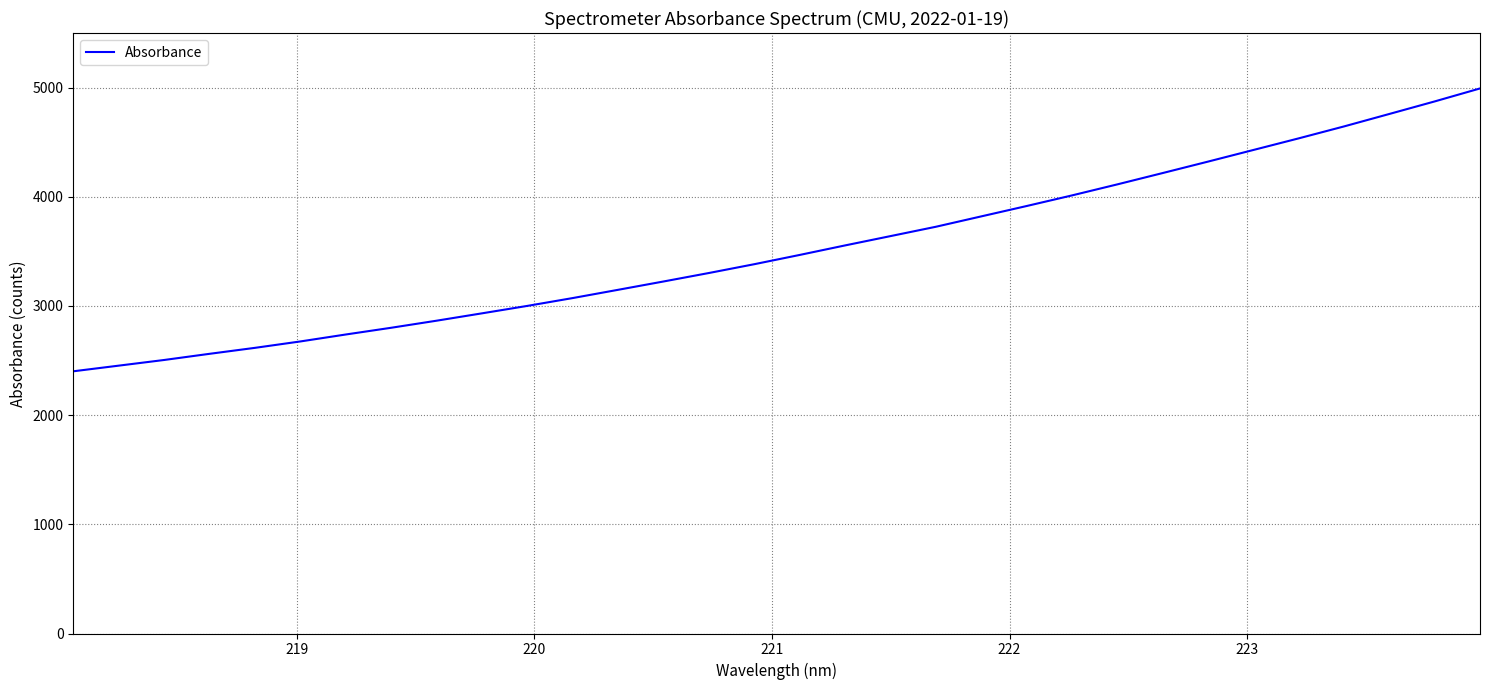

What is the greatest value displayed?

4992.3